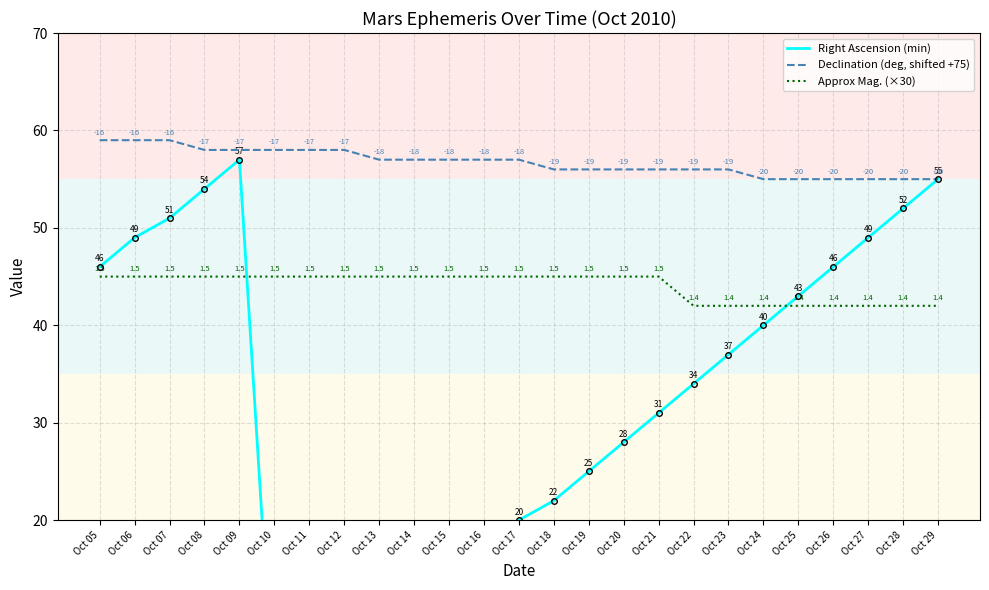

The value of Right Ascension (min) at Oct 17 is 5. True or false?

False